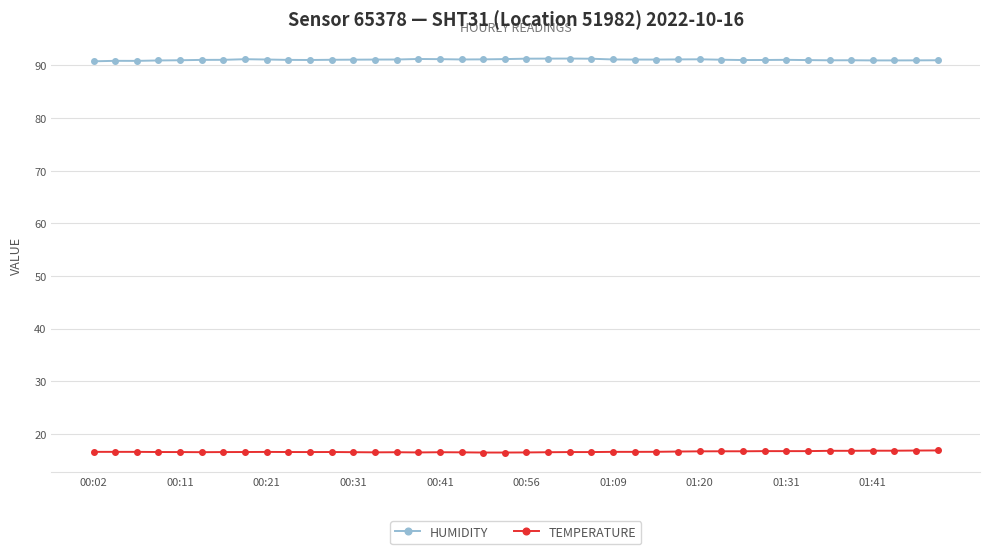

What is the maximum value shown in the chart?

91.3